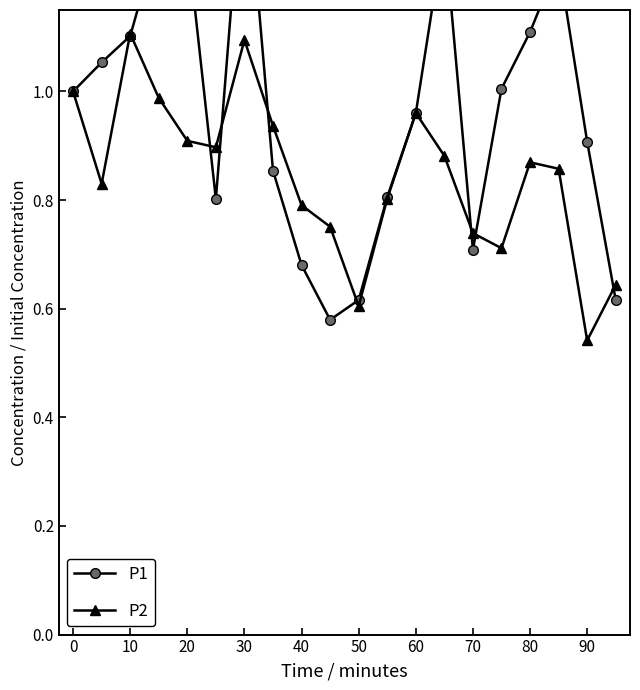

Where is P2 nearest to the value 0?

90